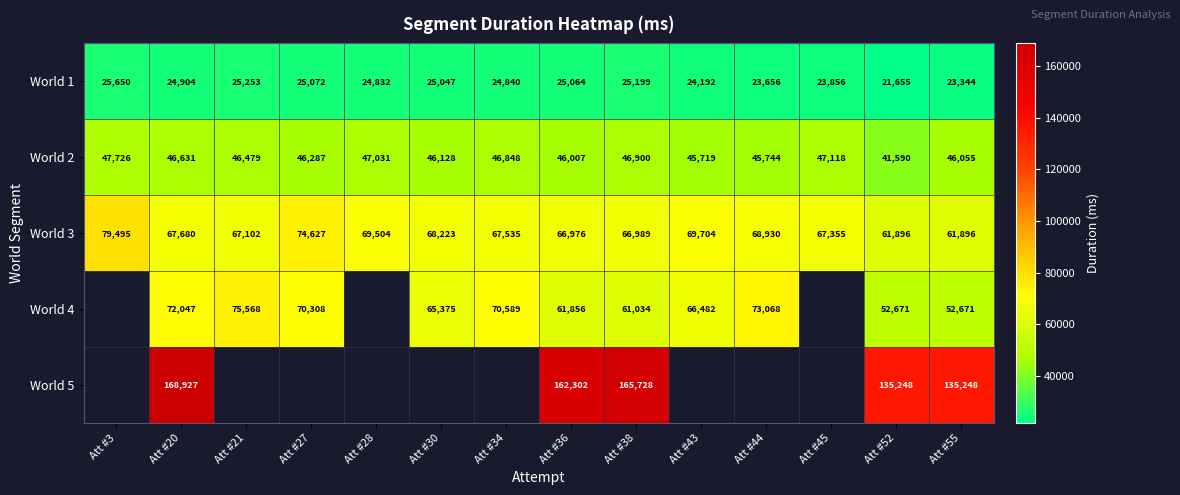

The value of World 2 at Att #52 is 29112.6. True or false?

False